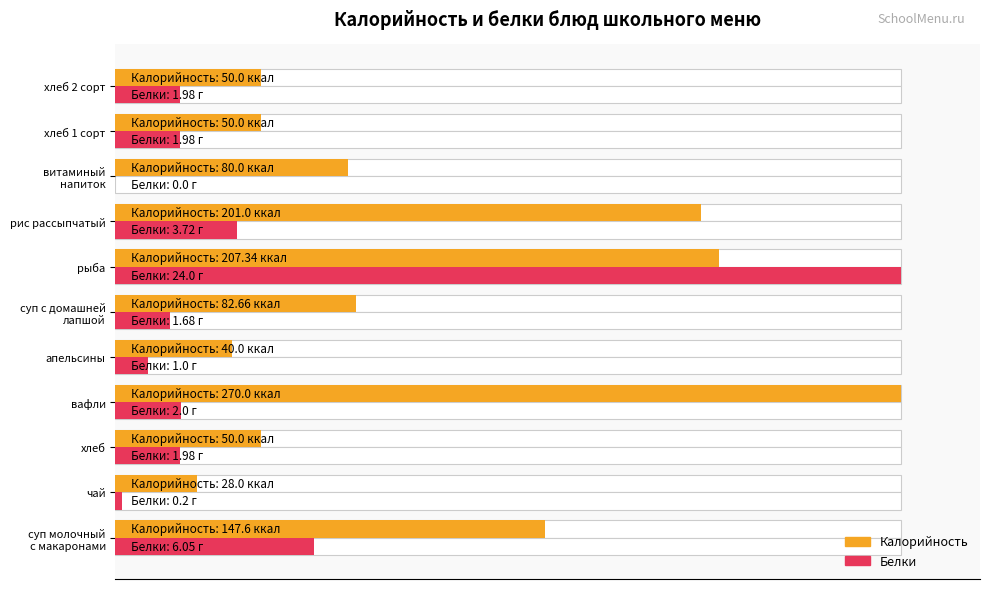

Between вафли and рис рассыпчатый, which series saw the biggest shift?

Калорийность